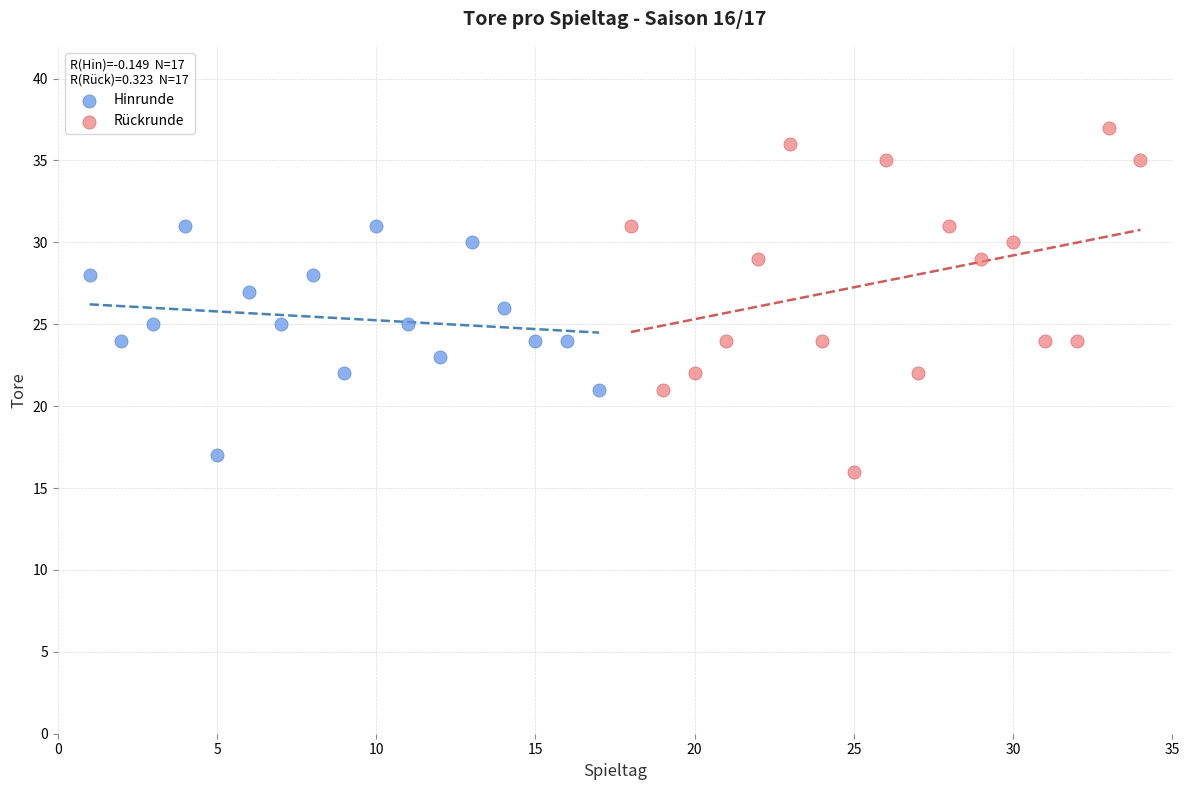

Which series reaches the maximum Y coordinate?

Rückrunde